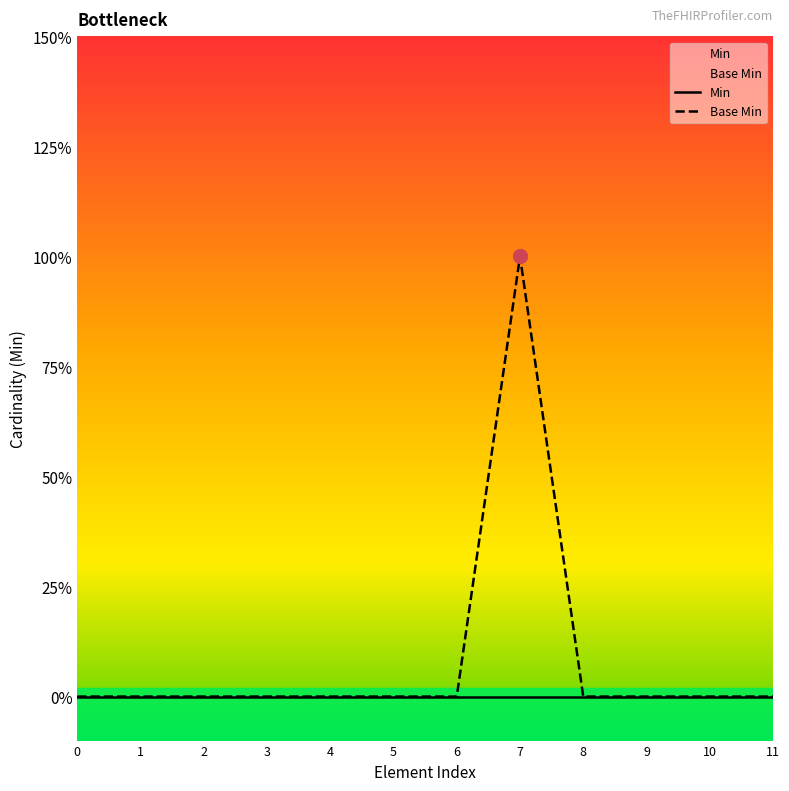

Rank the categories by value from highest to lowest.

7, 0, 1, 2, 3, 4, 5, 6, 8, 9, 10, 11